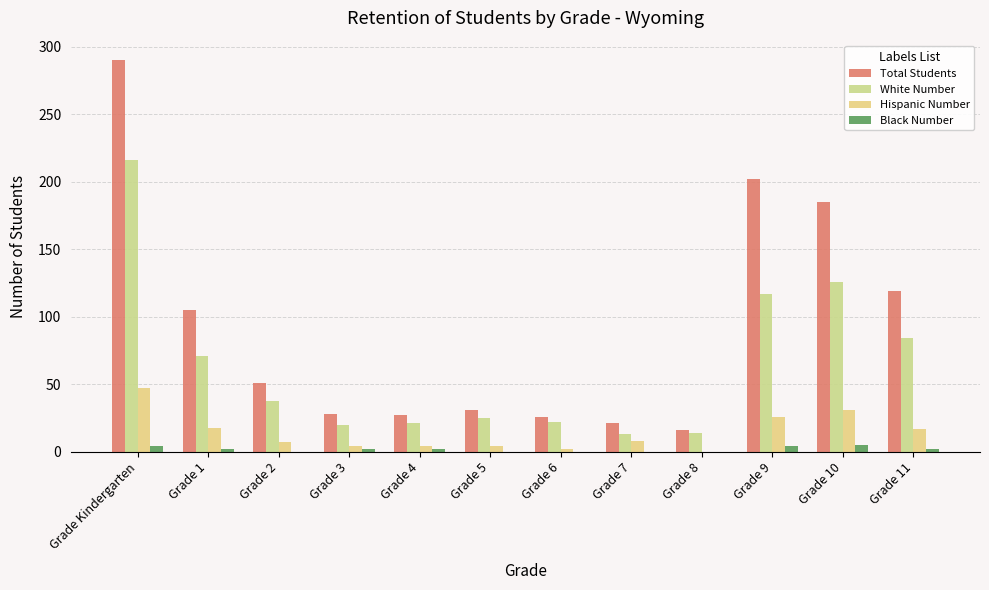

Is it true that Total Students equals 13 at Grade 4?

False